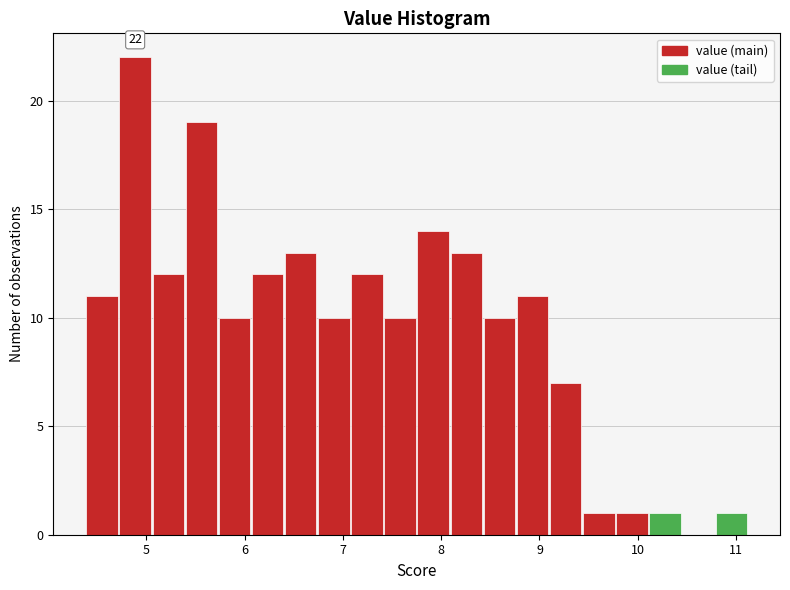

Read against the x-axis, roughly where is the centre of the tallest bar?

4.9